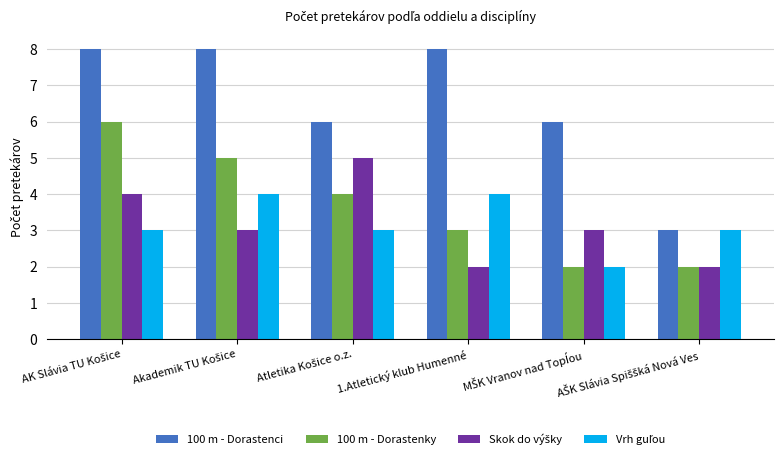

What is the sum of all 100 m - Dorastenci values?

39